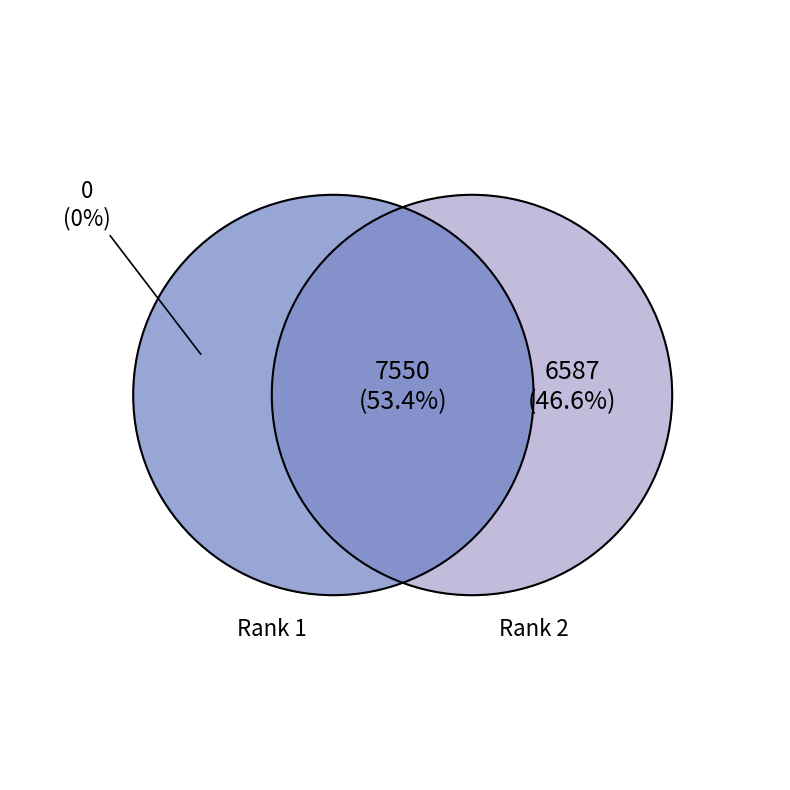

What is the change in value from 1 to 2?

-963